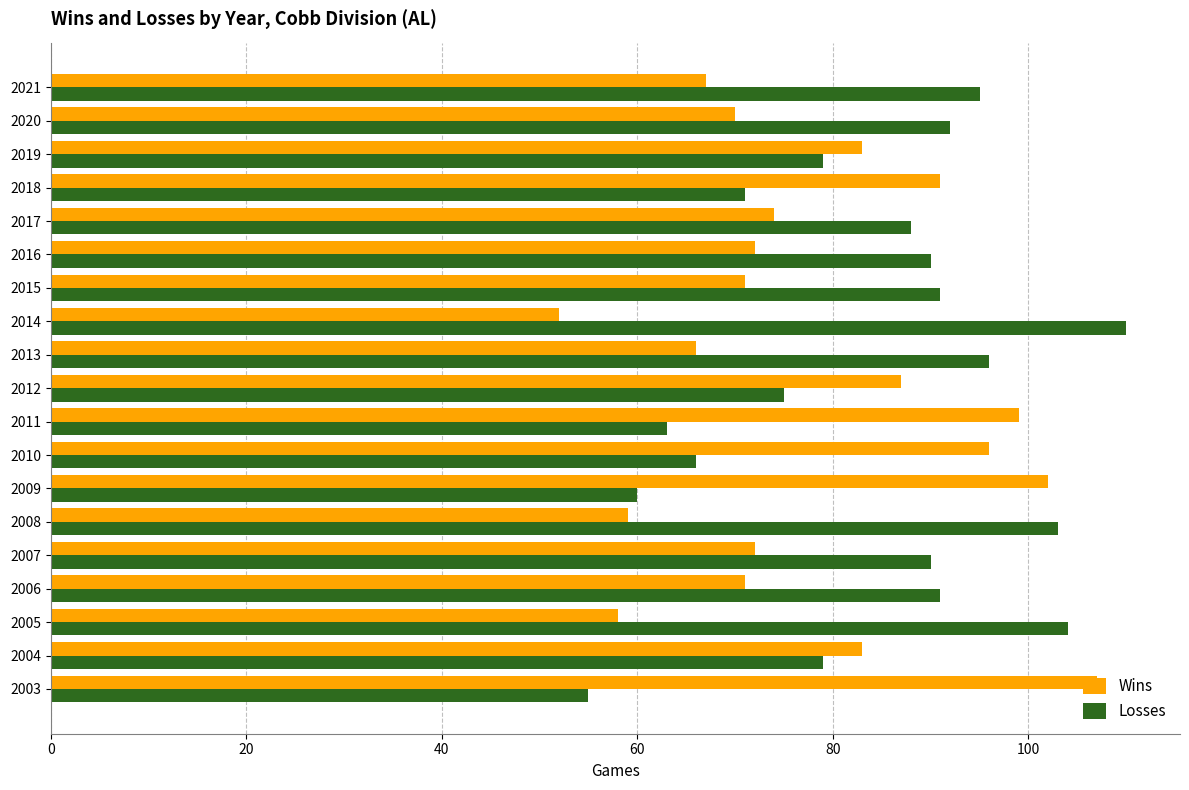

What is the approximate value of Losses at 2021, to the nearest 5?

95